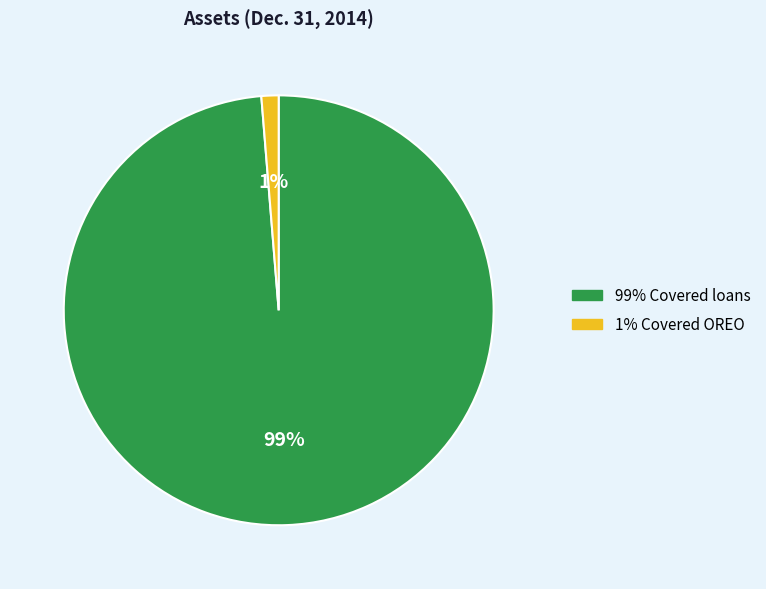

Which has a higher value, 99% Covered loans or 1% Covered OREO?

99% Covered loans